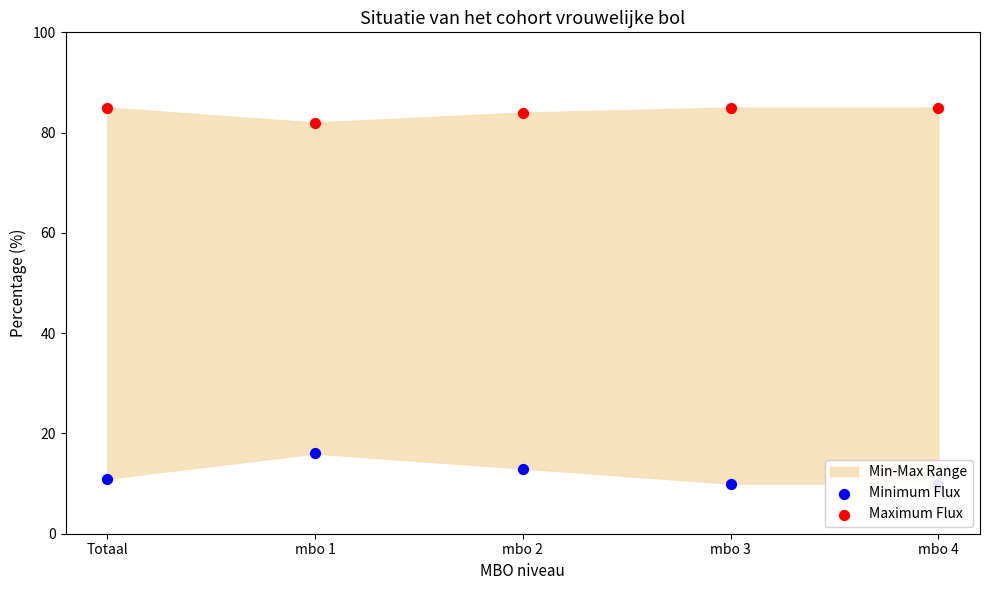

Is the value of Maximum Flux at mbo 2 greater than the value of Minimum Flux at mbo 2?

Yes